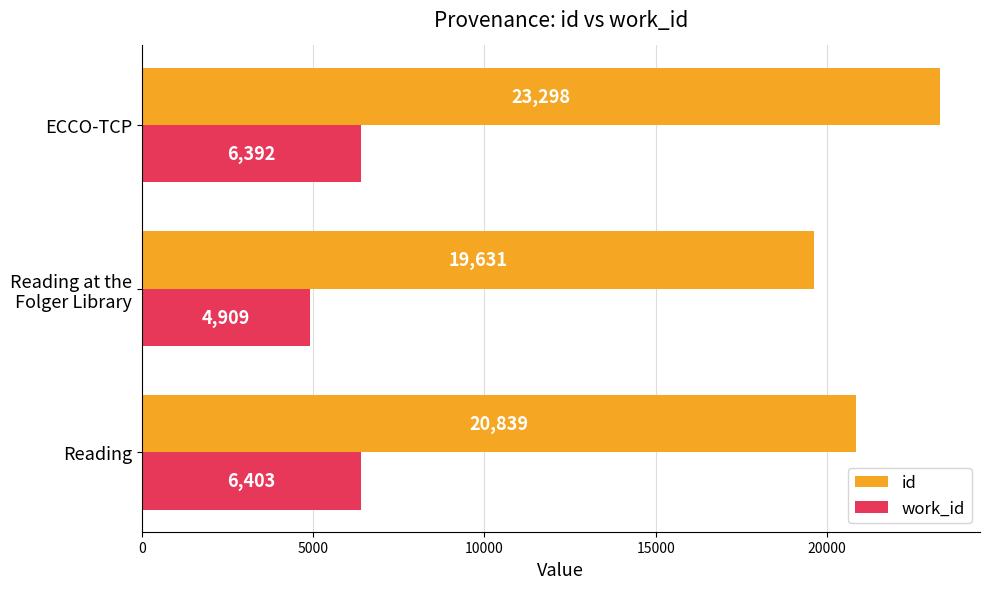

Which series has the widest spread of values?

id